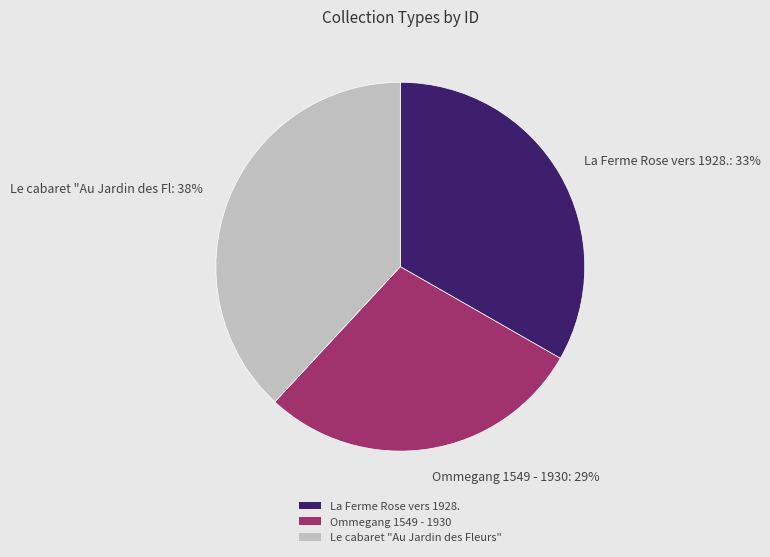

How many slices are in this pie chart?

3